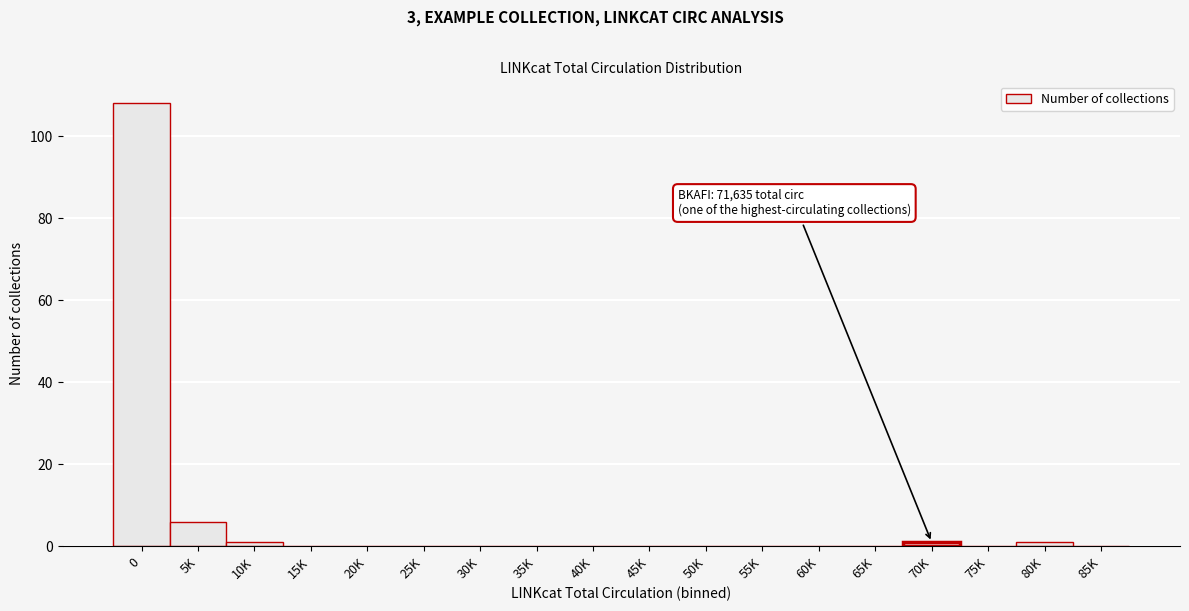

Reading left to right, list all the values displayed in this chart.

0=108	5K=6	10K=1	15K=0	20K=0	25K=0	30K=0	35K=0	40K=0	45K=0	50K=0	55K=0	60K=0	65K=0	70K=1	75K=0	80K=1	85K=0